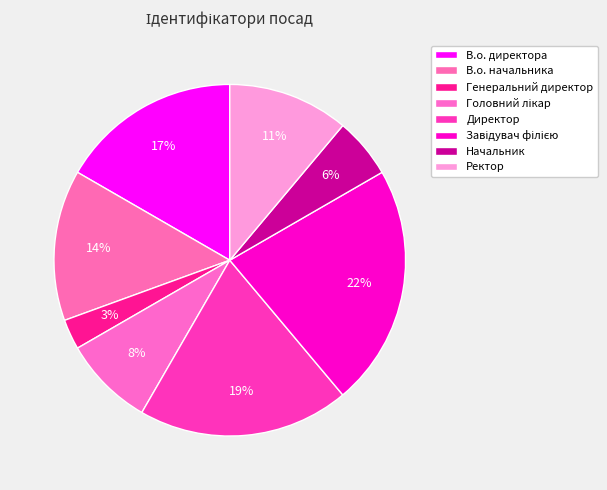

How many segments does this pie chart have?

8